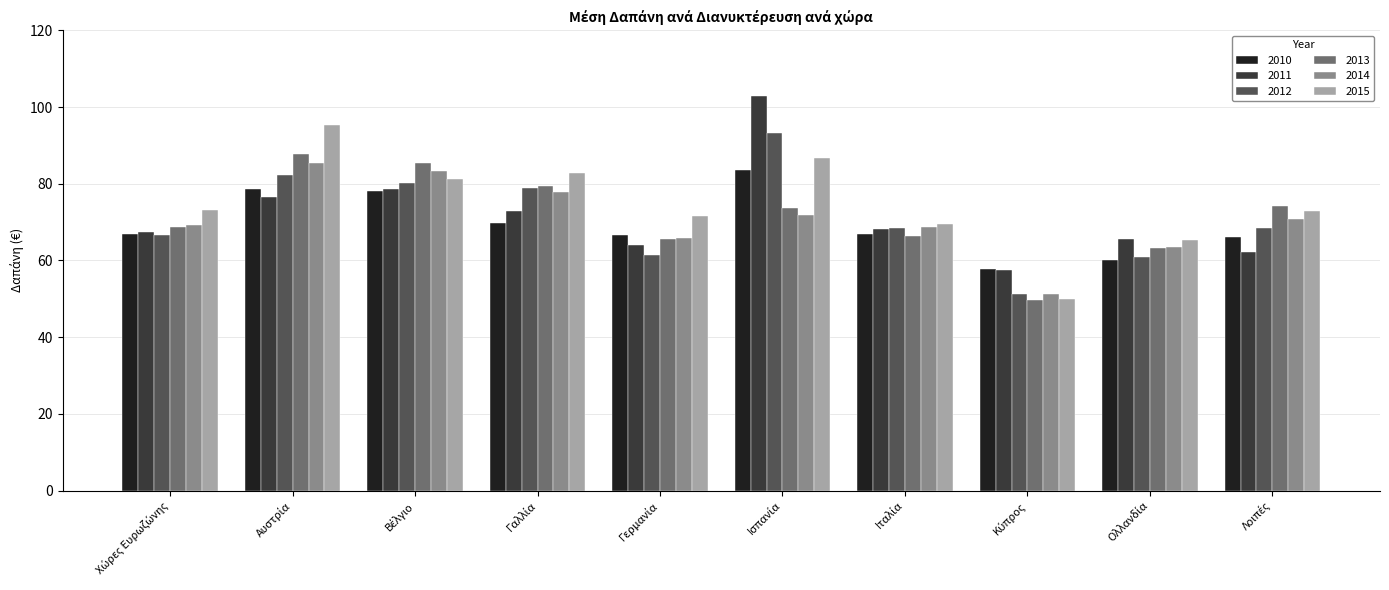

Does the chart contain stacked bars?

No